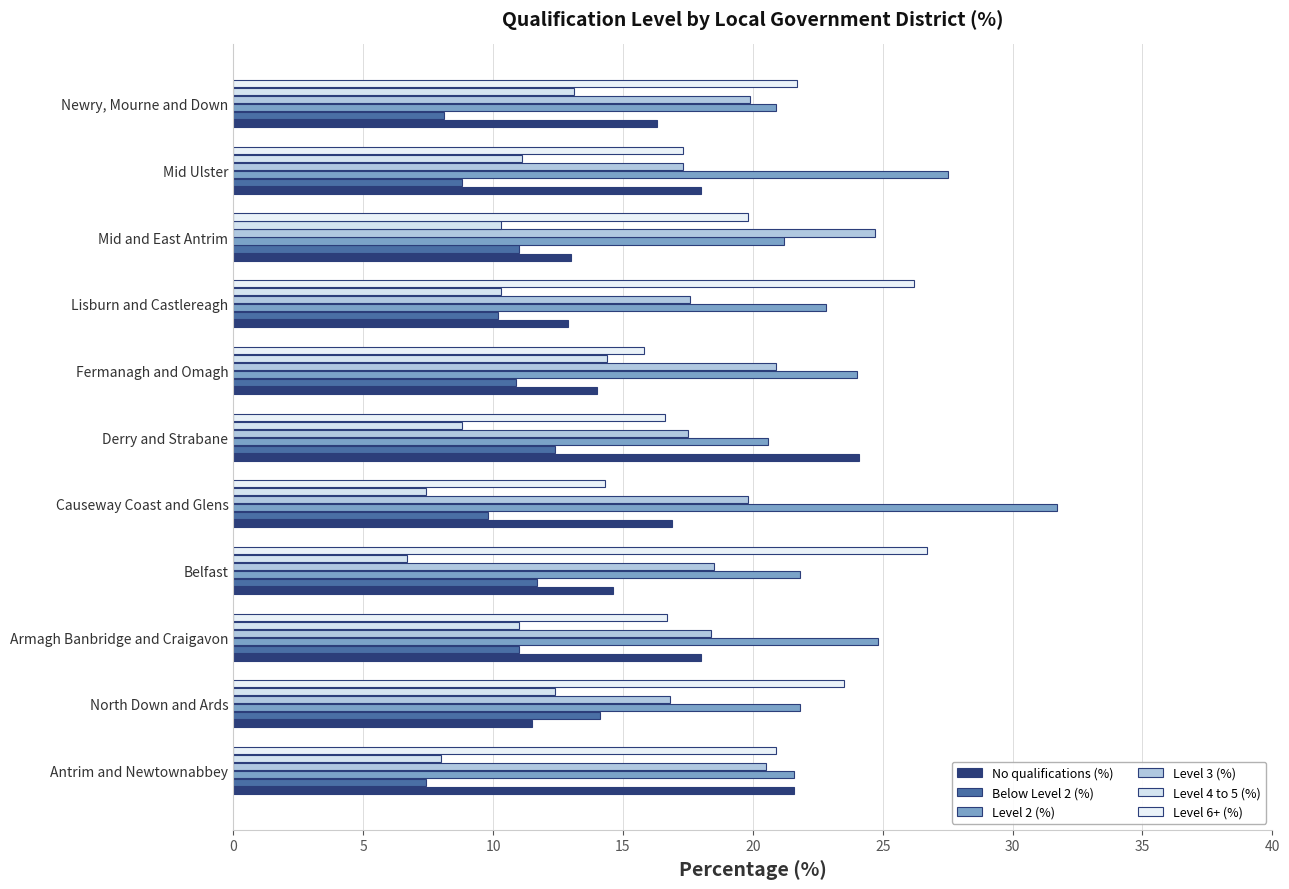

How many distinct data groups are displayed?

6